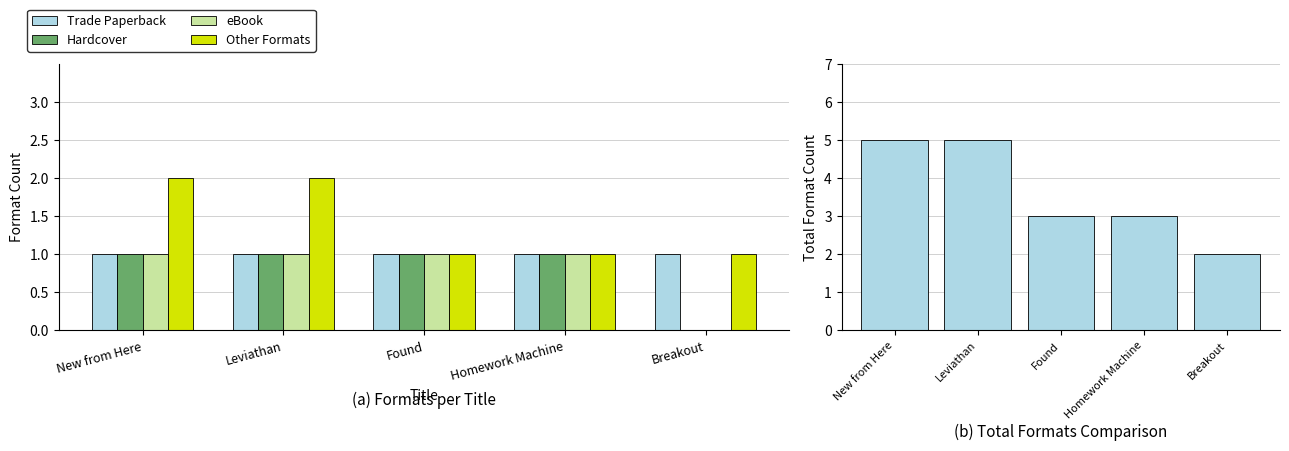

Reading left to right, transcribe all the data shown in this chart.

Trade Paperback: New from Here=1	Leviathan=1	Found=1	Homework Machine=1	Breakout=1
Hardcover: New from Here=1	Leviathan=1	Found=1	Homework Machine=1	Breakout=0
eBook: New from Here=1	Leviathan=1	Found=1	Homework Machine=1	Breakout=0
Other Formats: New from Here=2	Leviathan=2	Found=1	Homework Machine=1	Breakout=1
Total Formats: New from Here=5	Leviathan=5	Found=3	Homework Machine=3	Breakout=2